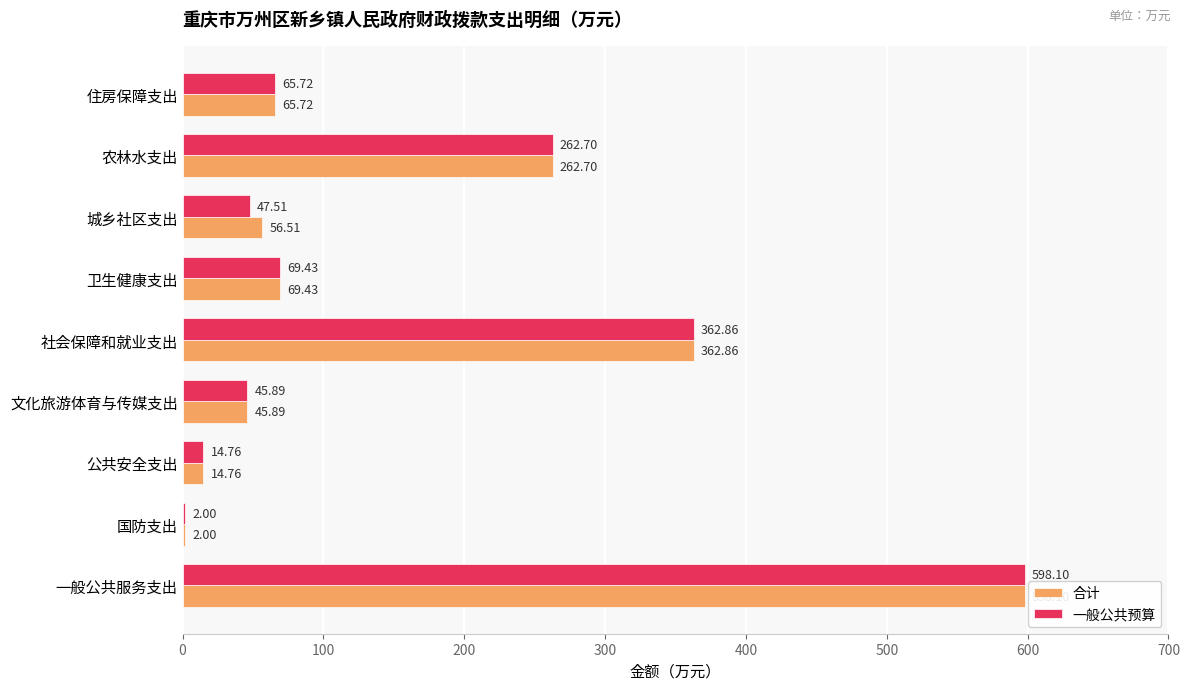

Where is 一般公共预算 nearest to the value 300?

农林水支出